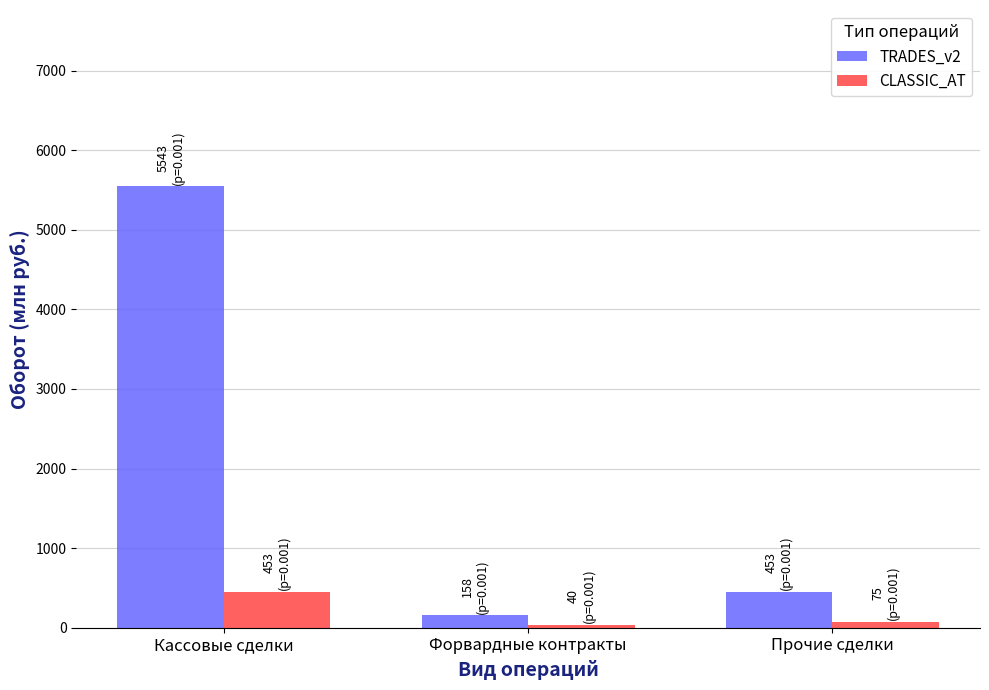

What are all the series names shown in the legend?

TRADES_v2, CLASSIC_AT